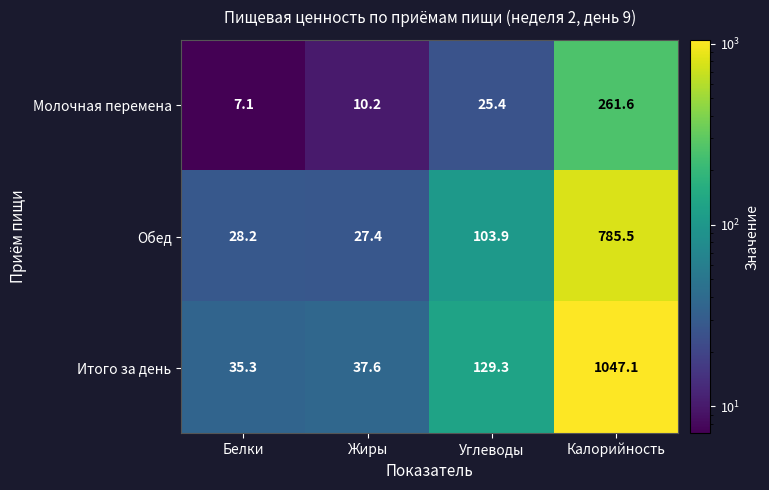

What is the difference between the second highest and minimum values in the Молочная перемена series?

18.3